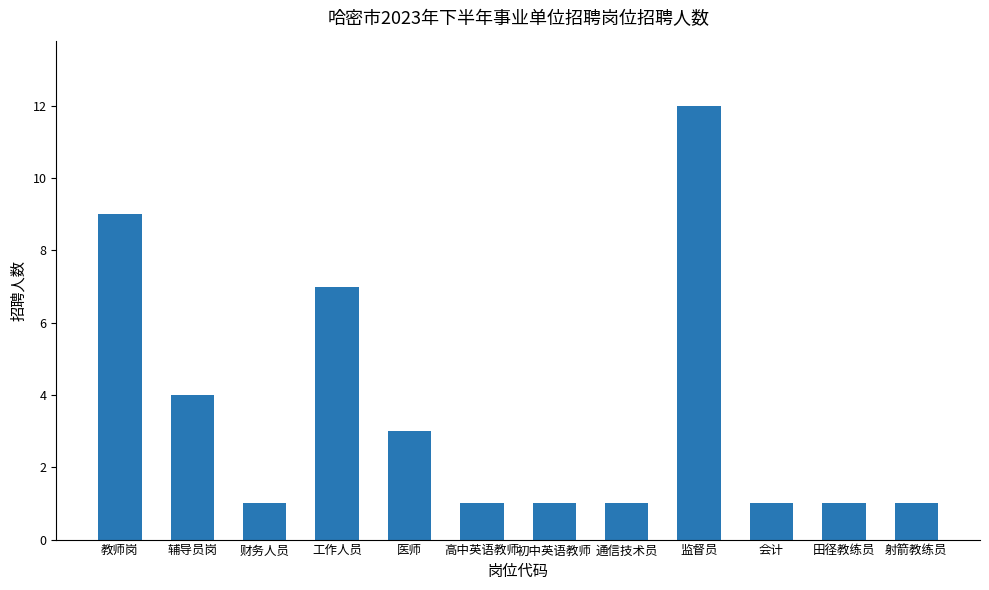

What value does the data have at 辅导员岗?

4